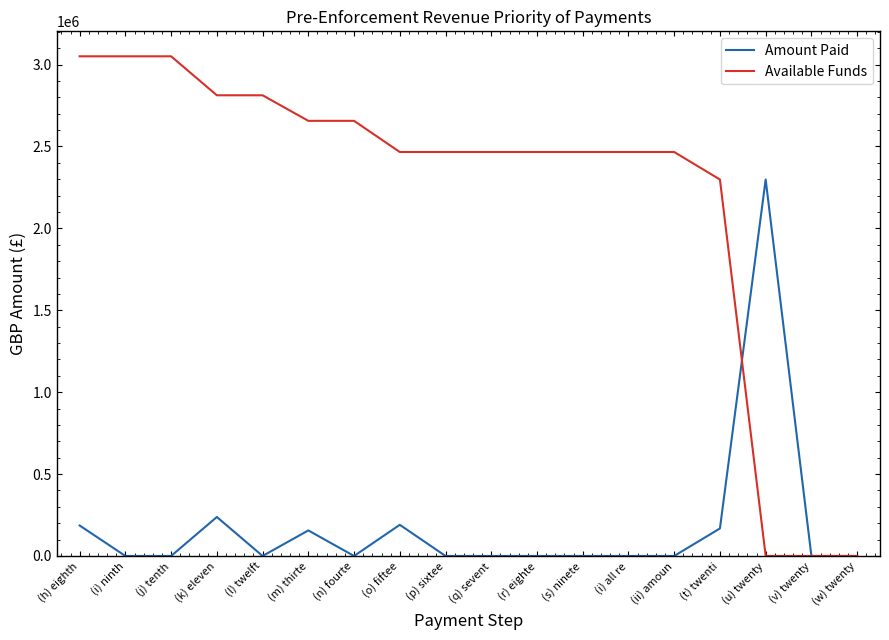

Is it true that Amount Paid equals 0.0 at (ii) amoun?

True